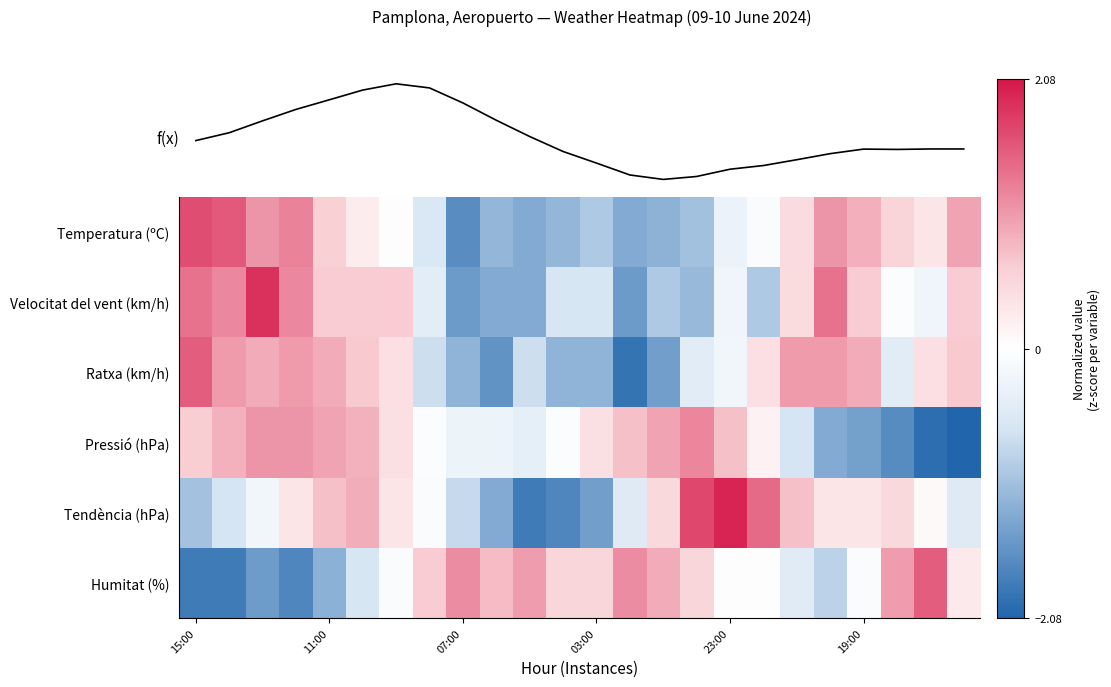

Count the number of data series in this chart.

7